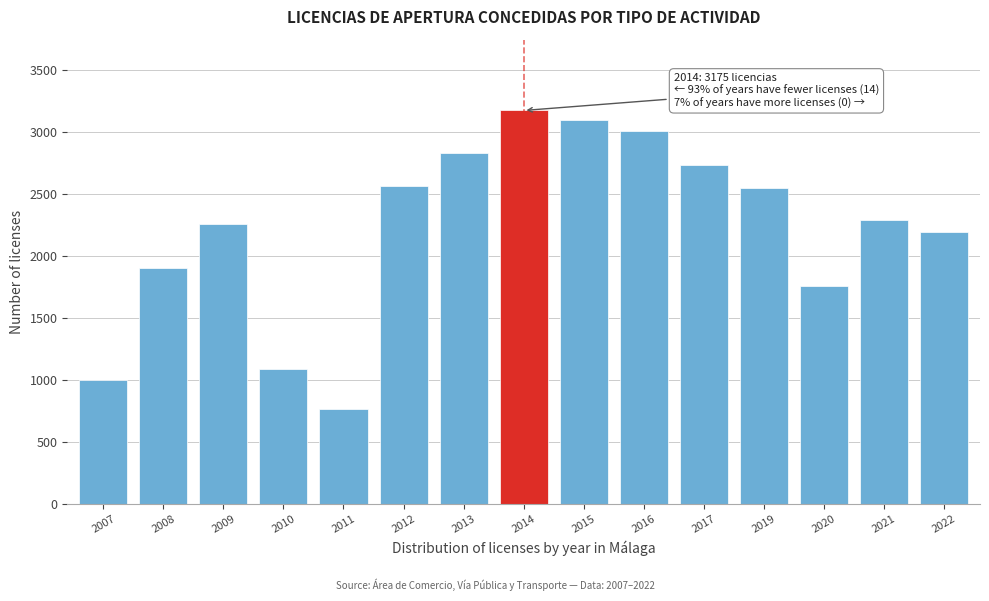

Reading left to right, transcribe all the data shown in this chart.

2007=1004	2008=1908	2009=2262	2010=1092	2011=765	2012=2567	2013=2835	2014=3175	2015=3099	2016=3010	2017=2736	2019=2549	2020=1757	2021=2290	2022=2197